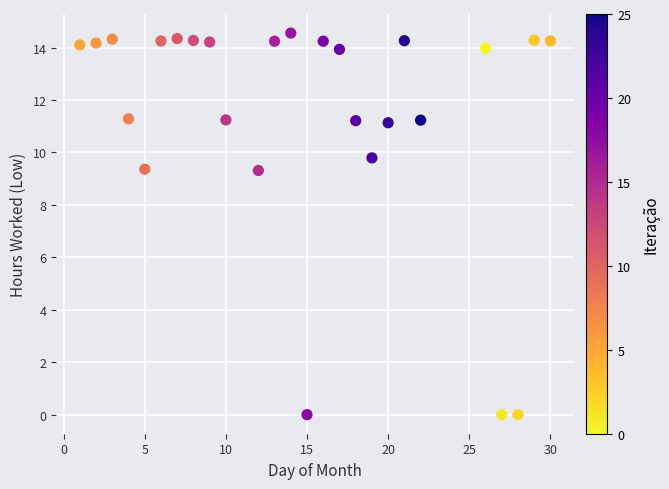

What is the range of X values (max minus min)?

29.0